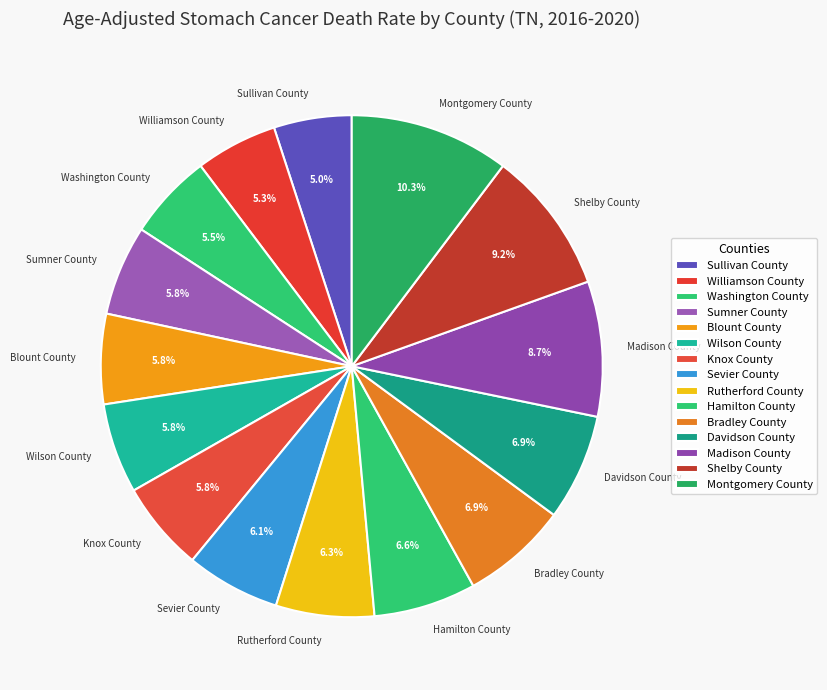

The Williamson County slice represents 5% of the pie. True or false?

True